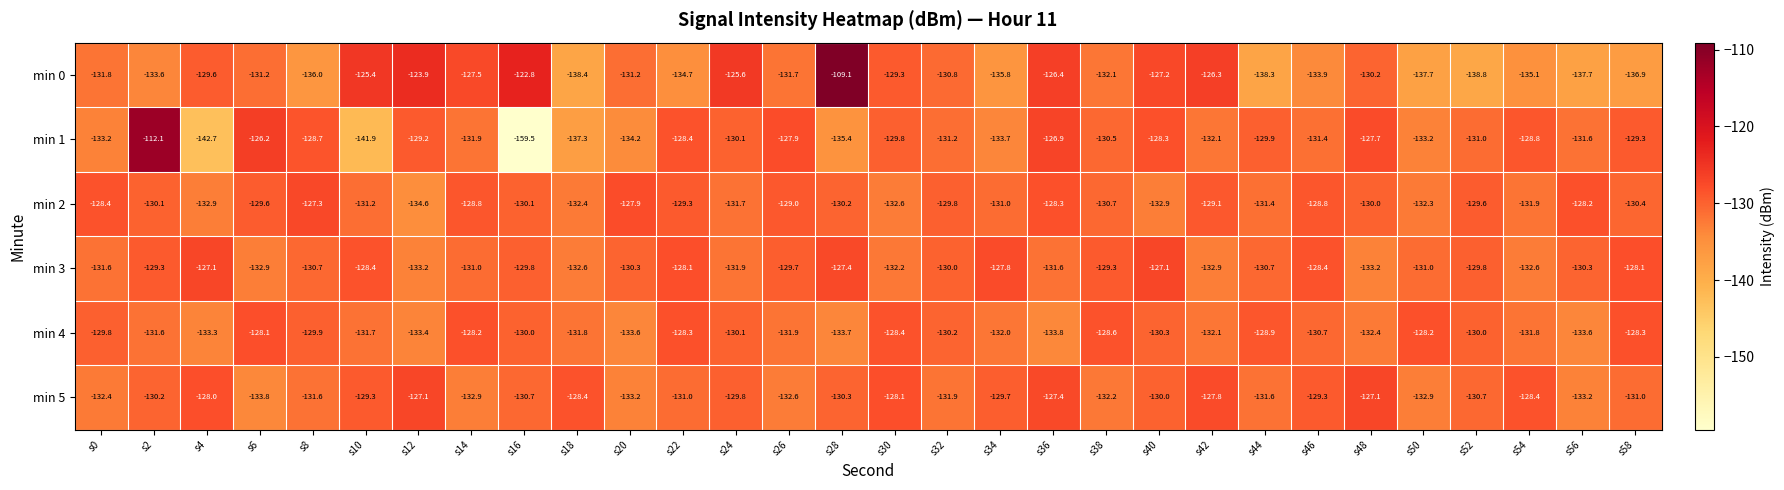

Which series changed the most between s20 and s32?

min 4